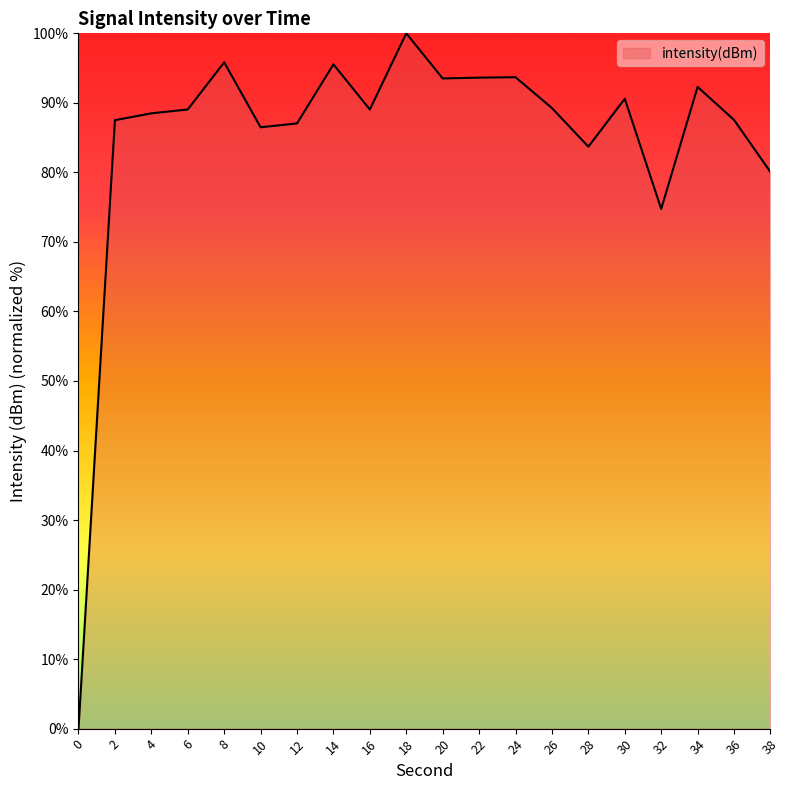

What is the greatest value displayed?

100.0